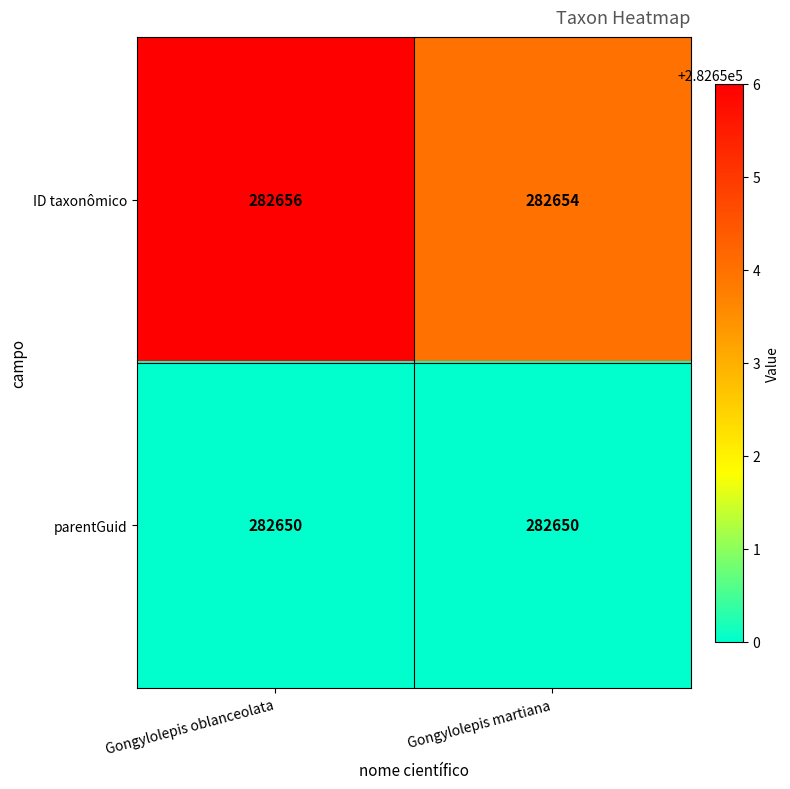

What is the minimum value shown in the chart?

282650